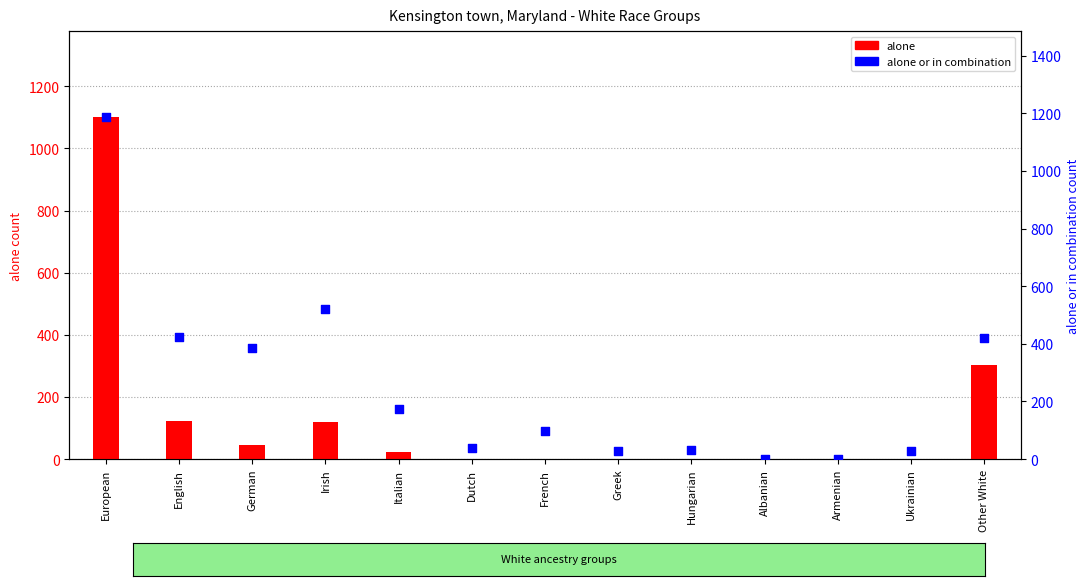

What are all the series names shown in the legend?

alone, alone or in combination